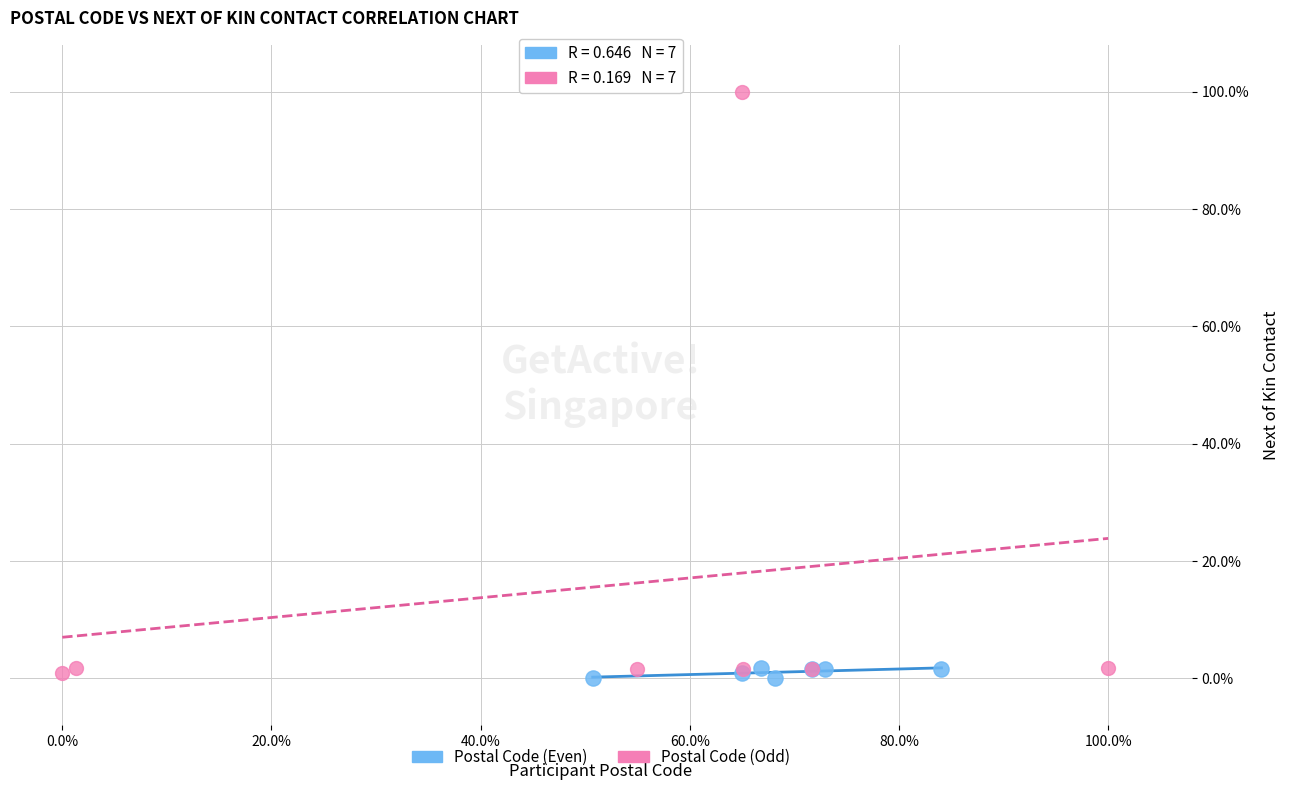

Which series reaches the maximum Y coordinate?

Postal Code (Odd)